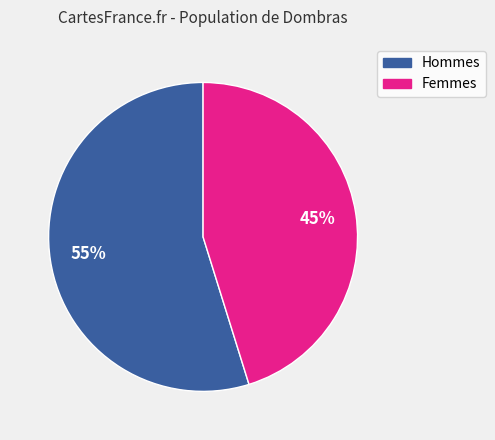

To the nearest percent, what is the average slice percentage?

50%